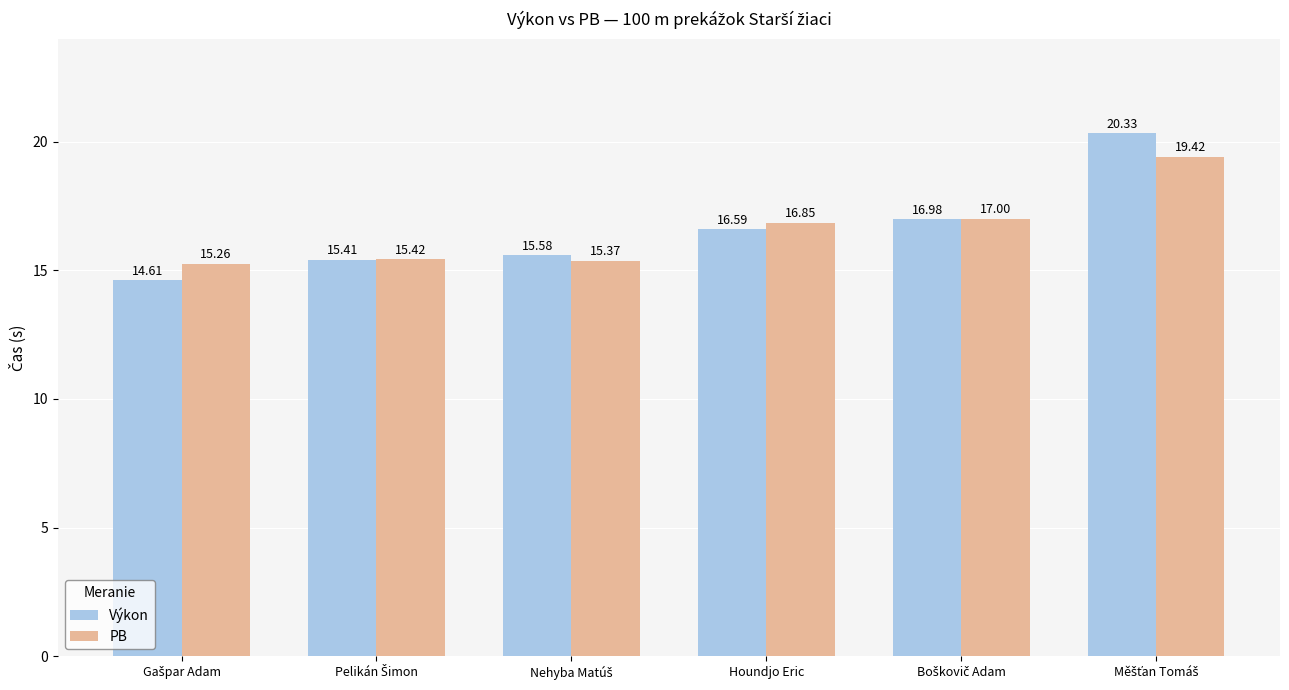

Reading left to right, transcribe all the data shown in this chart.

Výkon: 14.6	15.4	15.6	16.6	17.0	20.3
PB: 15.3	15.4	15.4	16.9	17.0	19.4